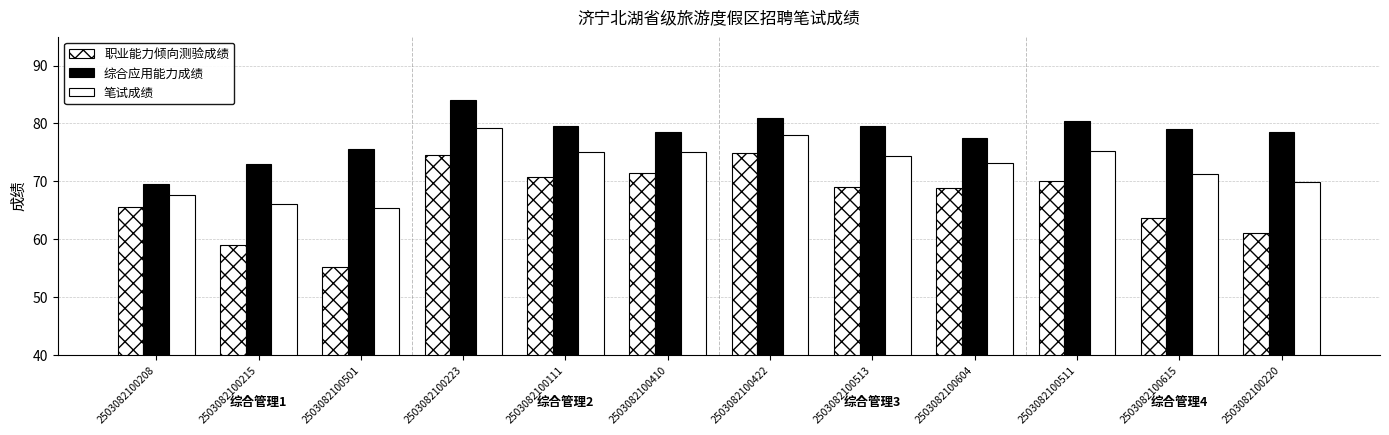

The 综合应用能力成绩 series shows 78.5 at 2503082100220. True or false?

True